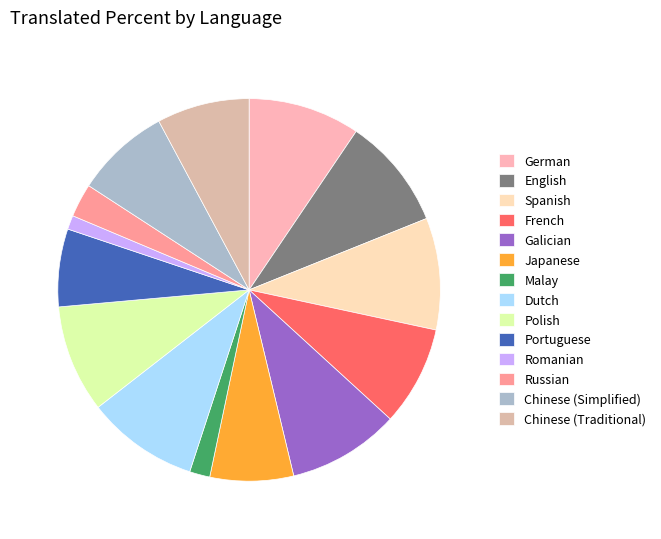

True or false: French accounts for 8% of the total.

True